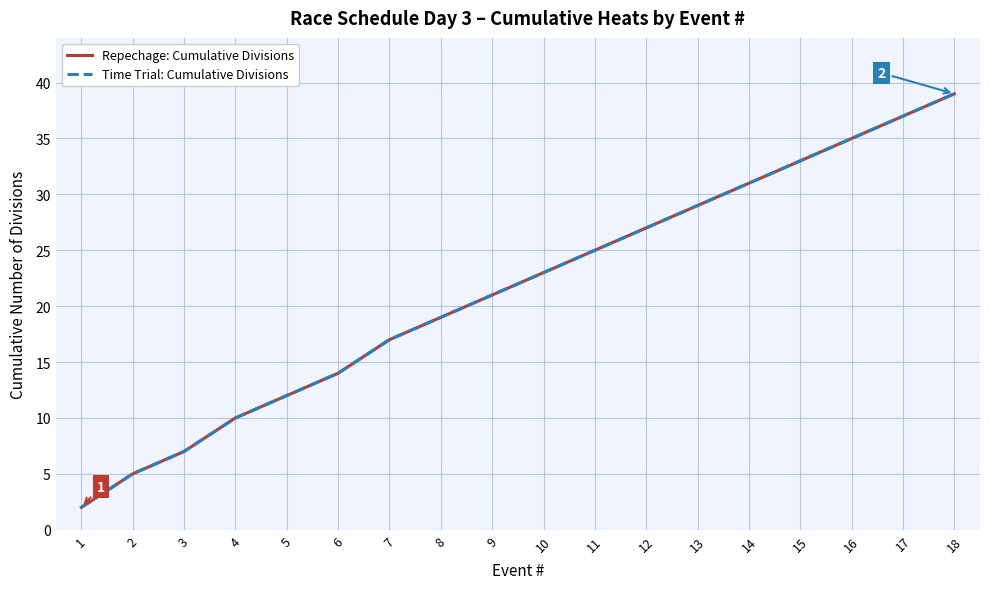

What is the smallest value displayed?

2